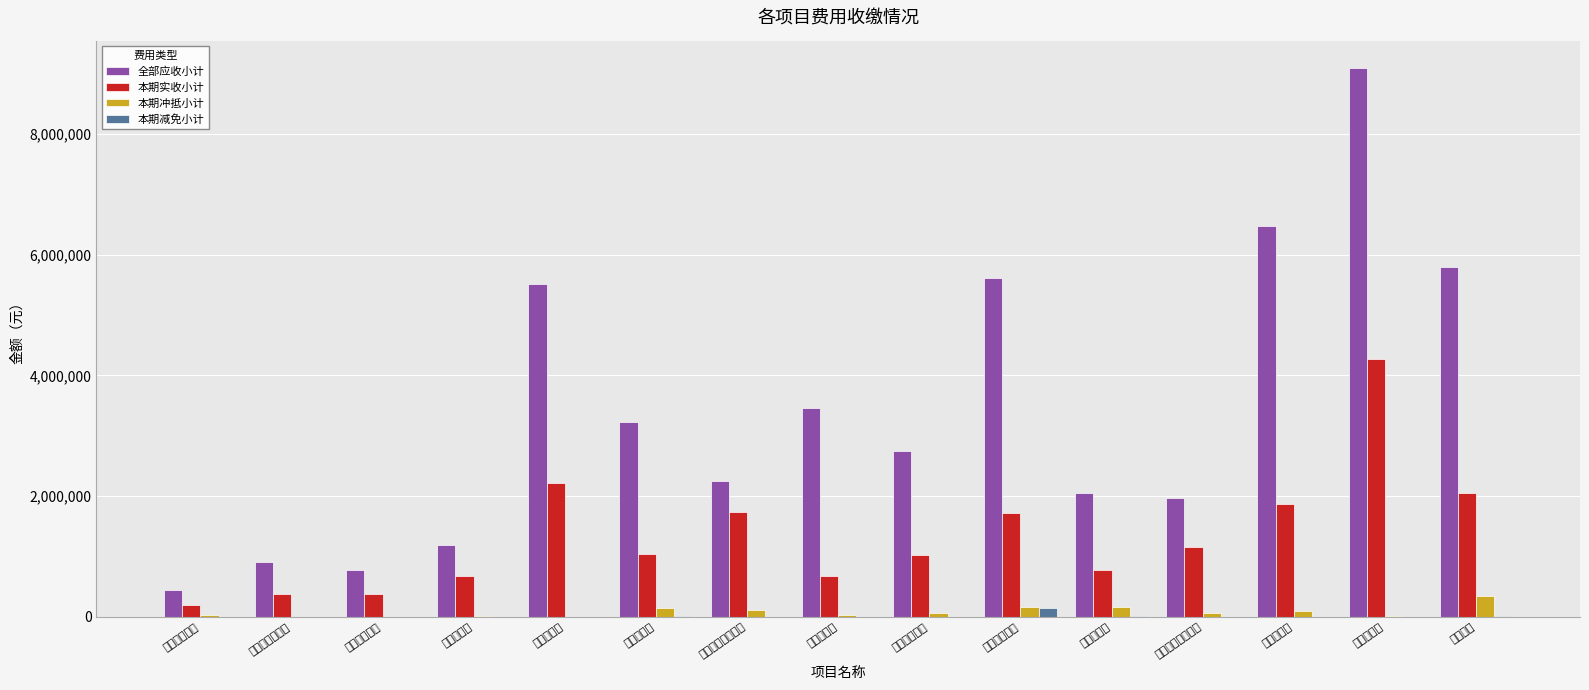

What is the sum of the 全部应收小计 values at 江门文澜花园 and 漳州澜园?

6565107.8